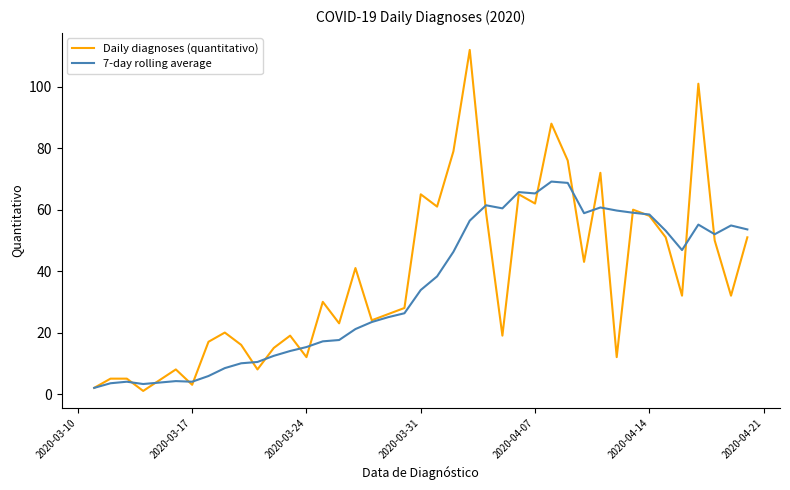

What is the greatest value displayed?

112.0